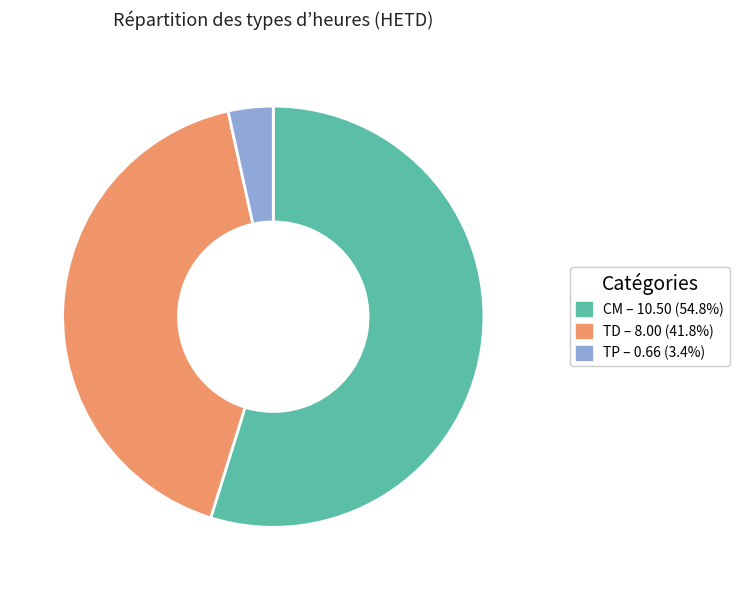

Does any single category account for the majority?

Yes